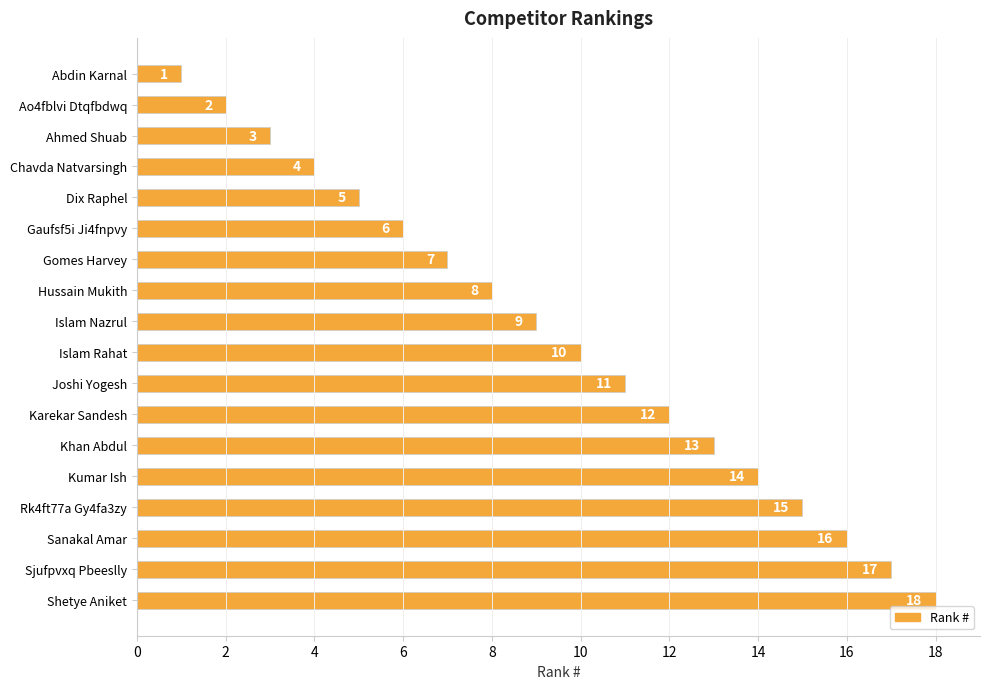

How many categories are shown in the chart?

18